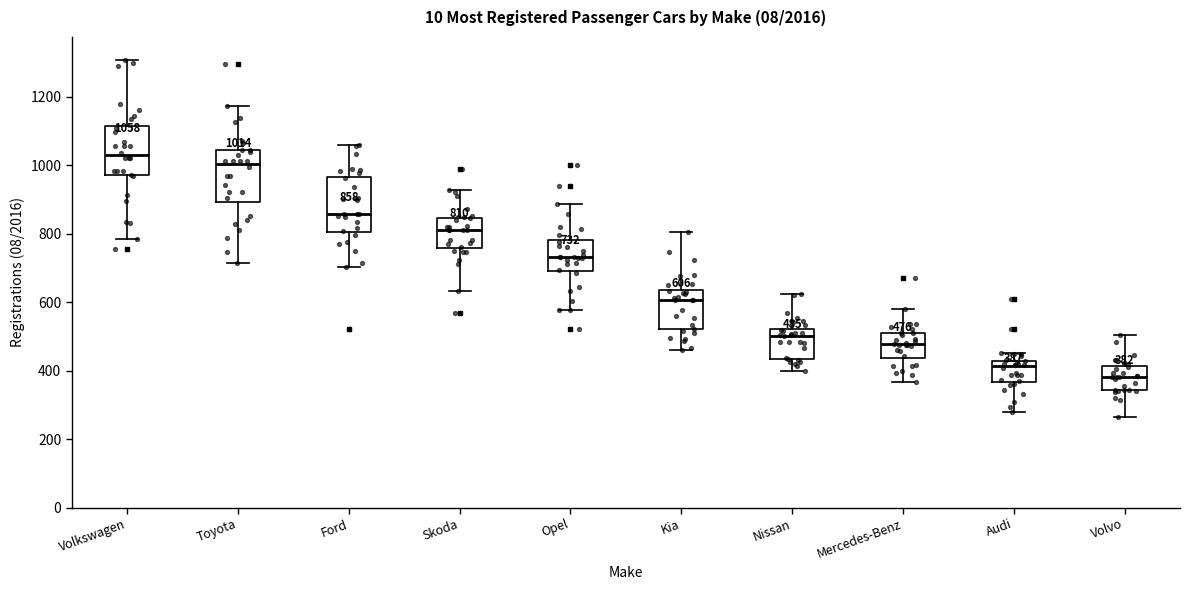

Which box has the highest median line?

Volkswagen